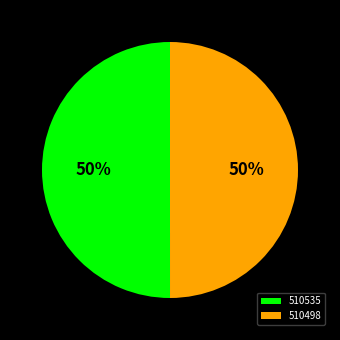

To the nearest percent, what is the average slice percentage?

50%